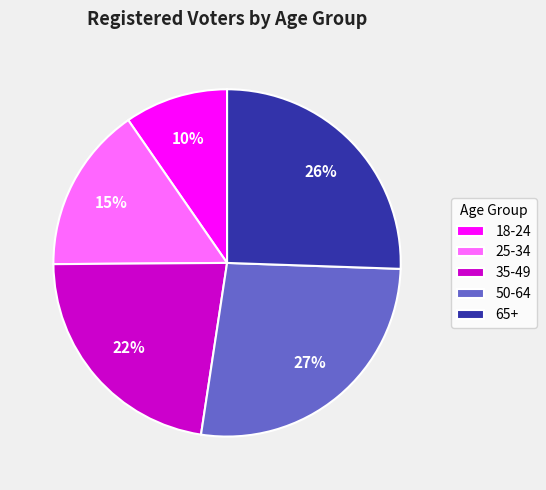

Combined, do 50-64 and 65+ account for over 50%?

Yes